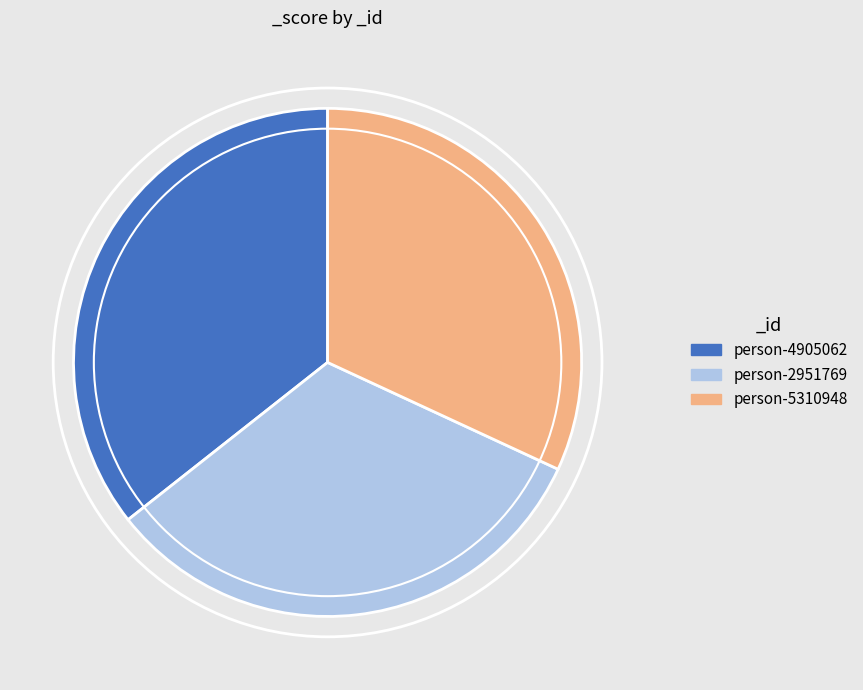

True or false: person-5310948 accounts for 32% of the total.

True